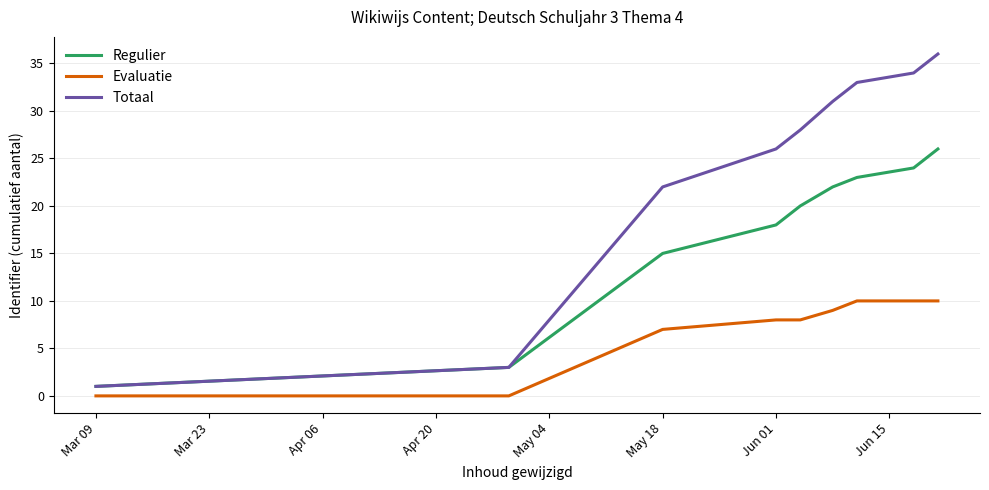

Which series has the largest range (max minus min)?

Totaal